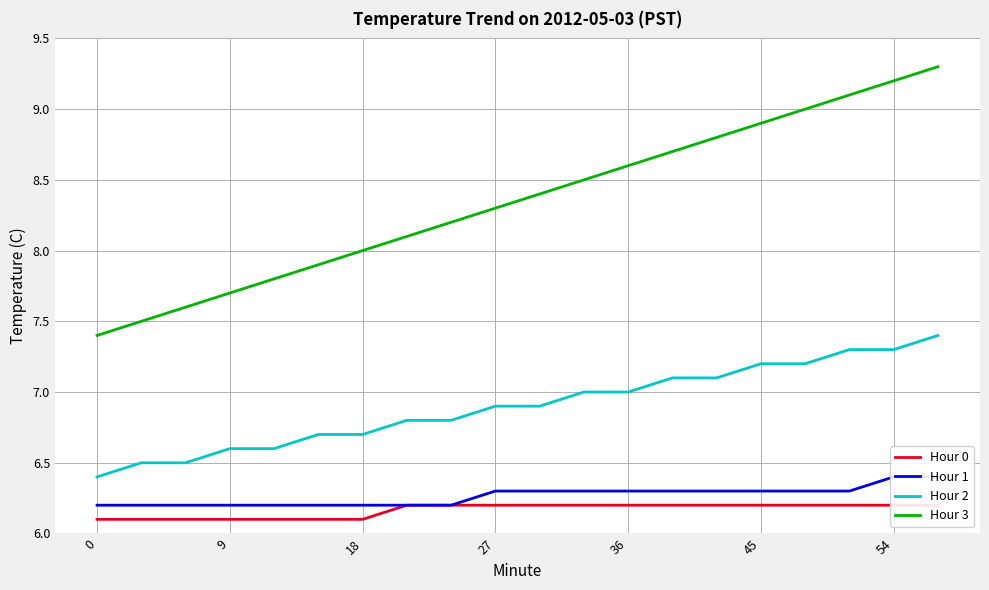

How many Hour 1 values are between 6 and 7?

20